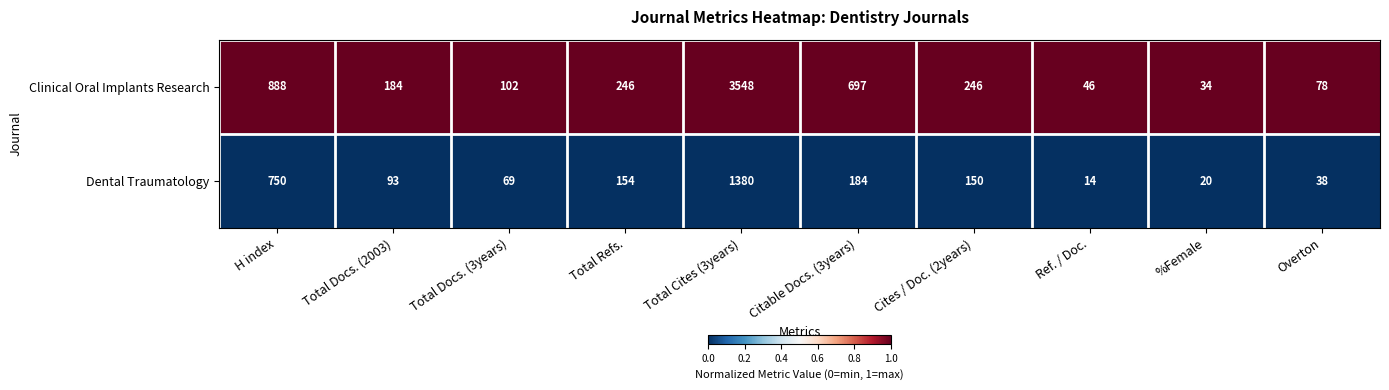

List the series in order of their overall mean, highest first.

Clinical Oral Implants Research, Dental Traumatology